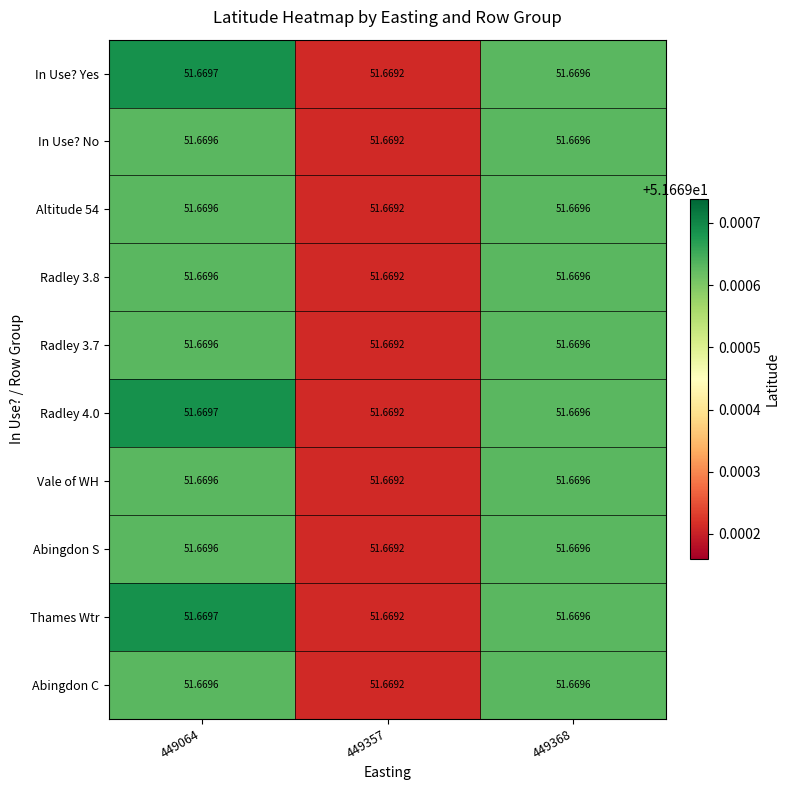

Which series has the largest total across all categories?

In Use? Yes